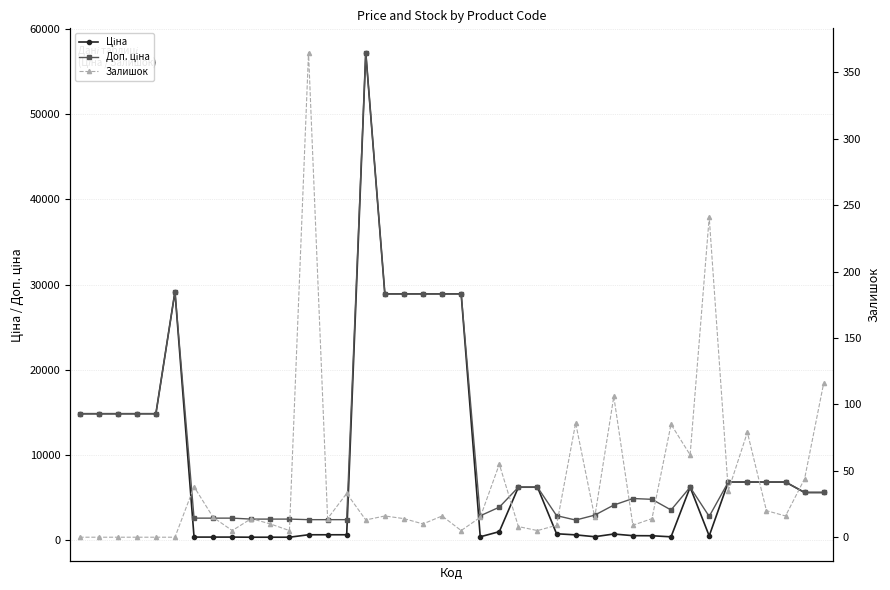

True or false: Залишок and Доп. ціна cross at least once.

False